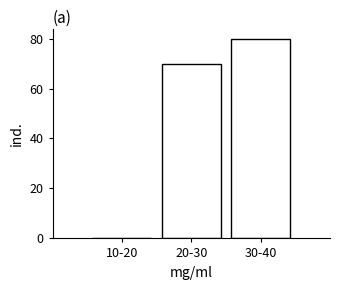

Reading left to right, extract all data points from this chart.

10-20=0	20-30=70	30-40=80